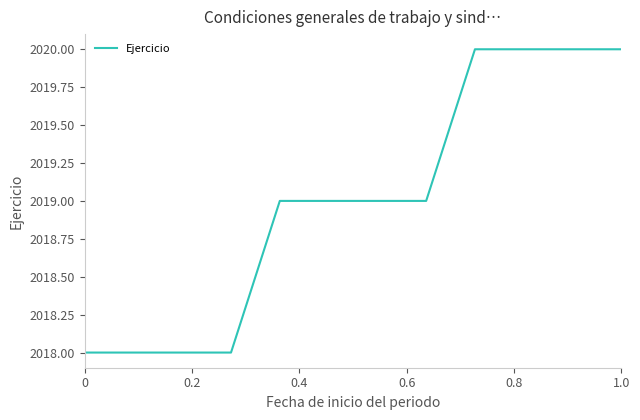

What is the smallest value displayed?

2018